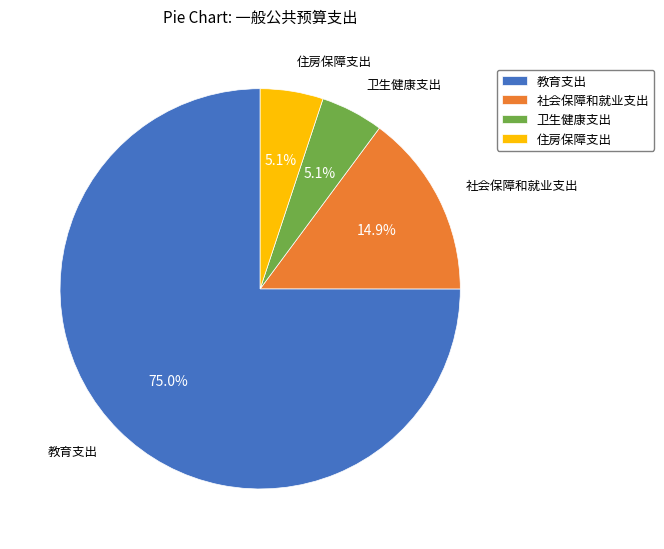

Is there a majority slice in this chart?

Yes